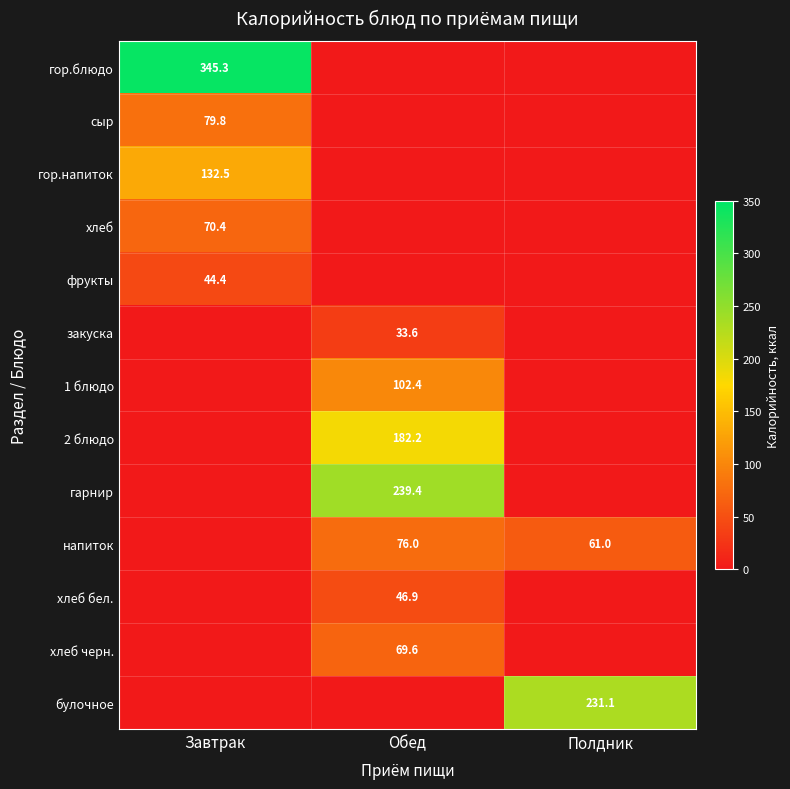

The value of фрукты at Завтрак is 30.5. True or false?

False